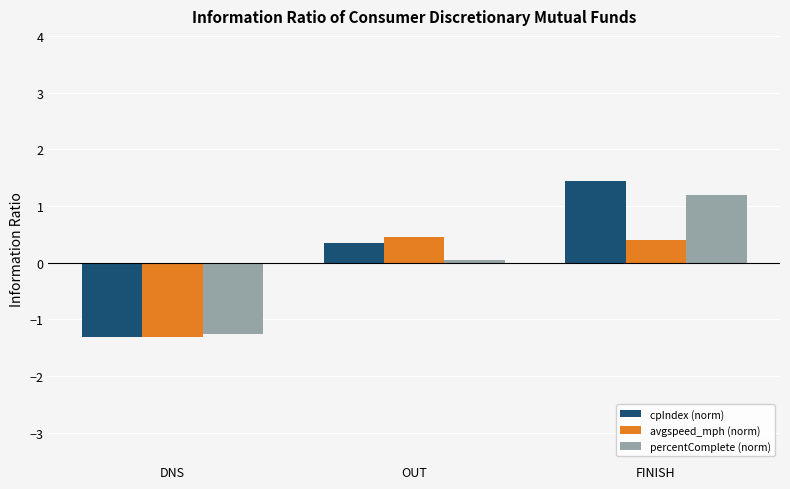

Between DNS and OUT, which series saw the biggest shift?

avgspeed_mph (norm)